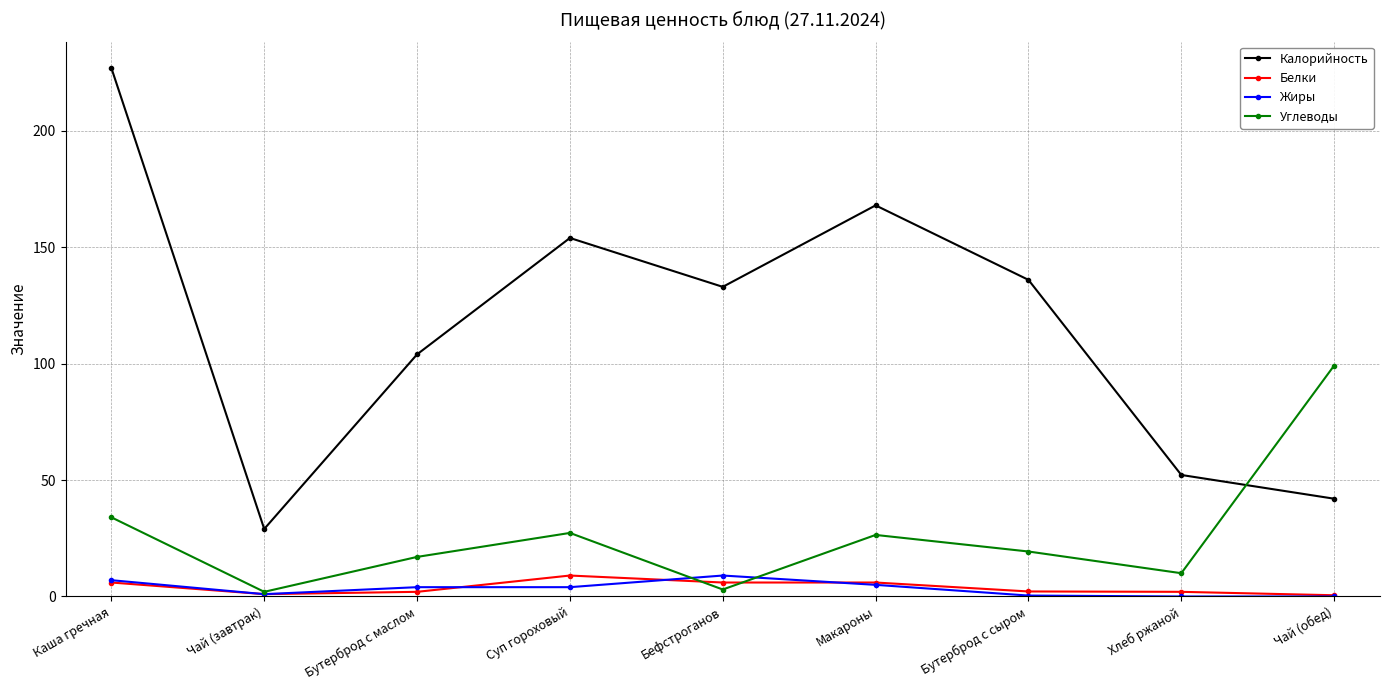

Which label corresponds to the largest value in the chart?

Каша гречная